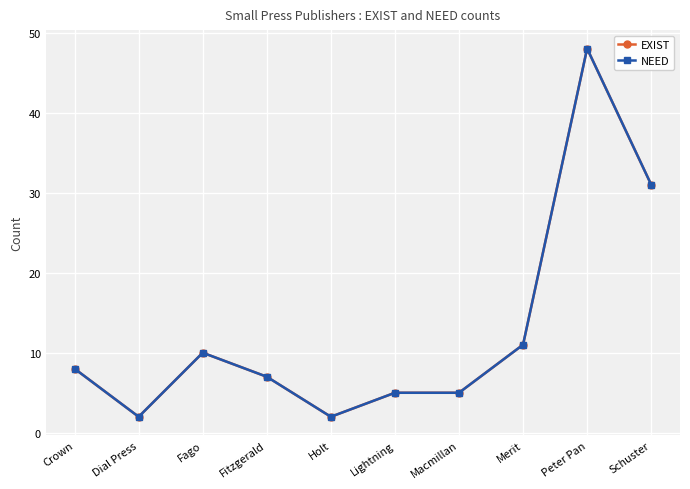

True or false: EXIST and NEED intersect in this chart.

False